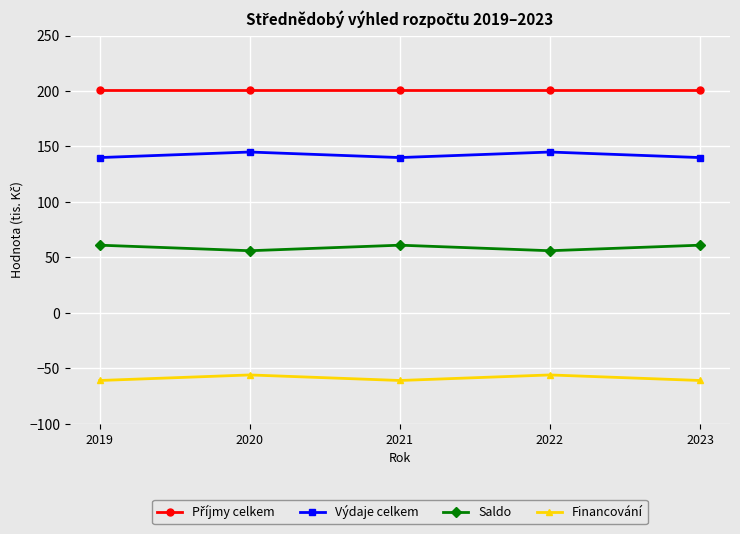

What is the average value of the Saldo series?

59